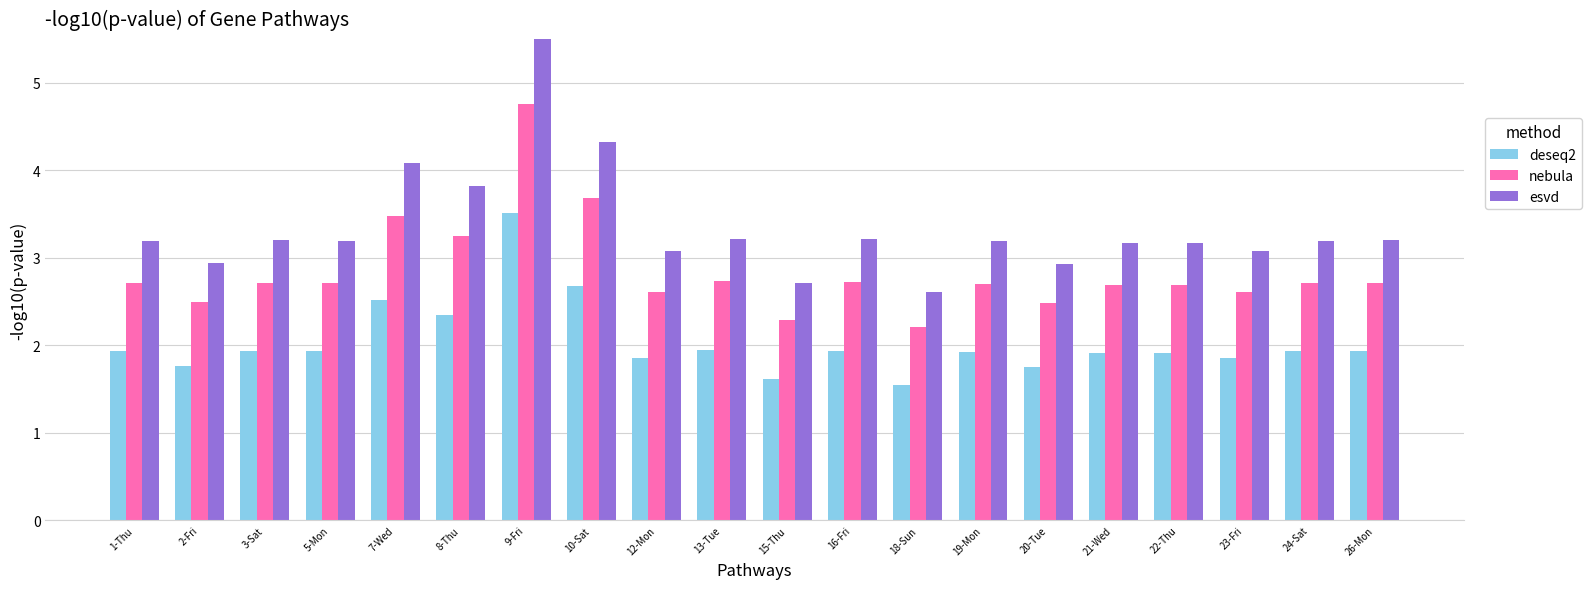

What are all the series names shown in the legend?

deseq2, nebula, esvd